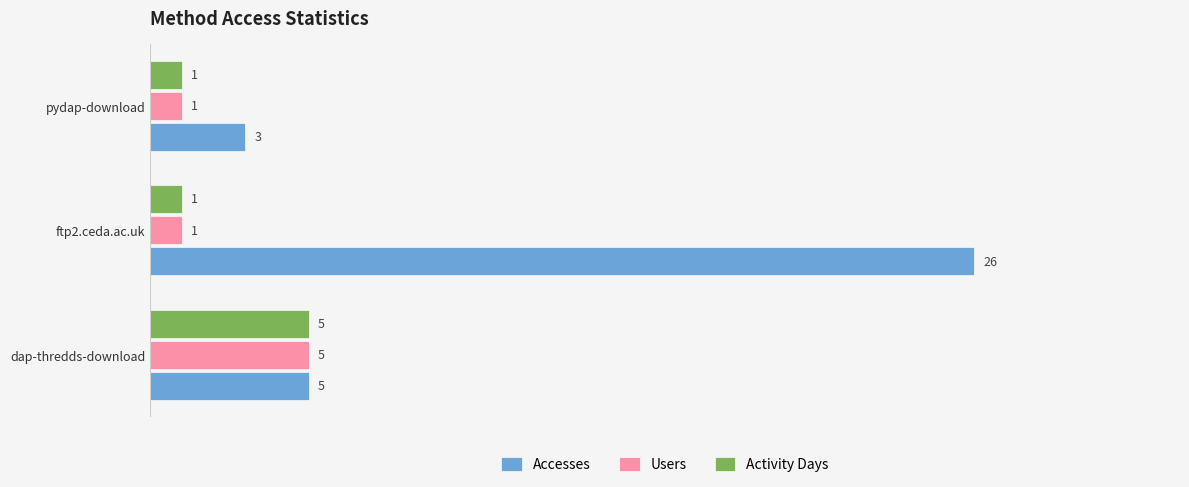

Count the Activity Days values in the range 1 to 5.

3